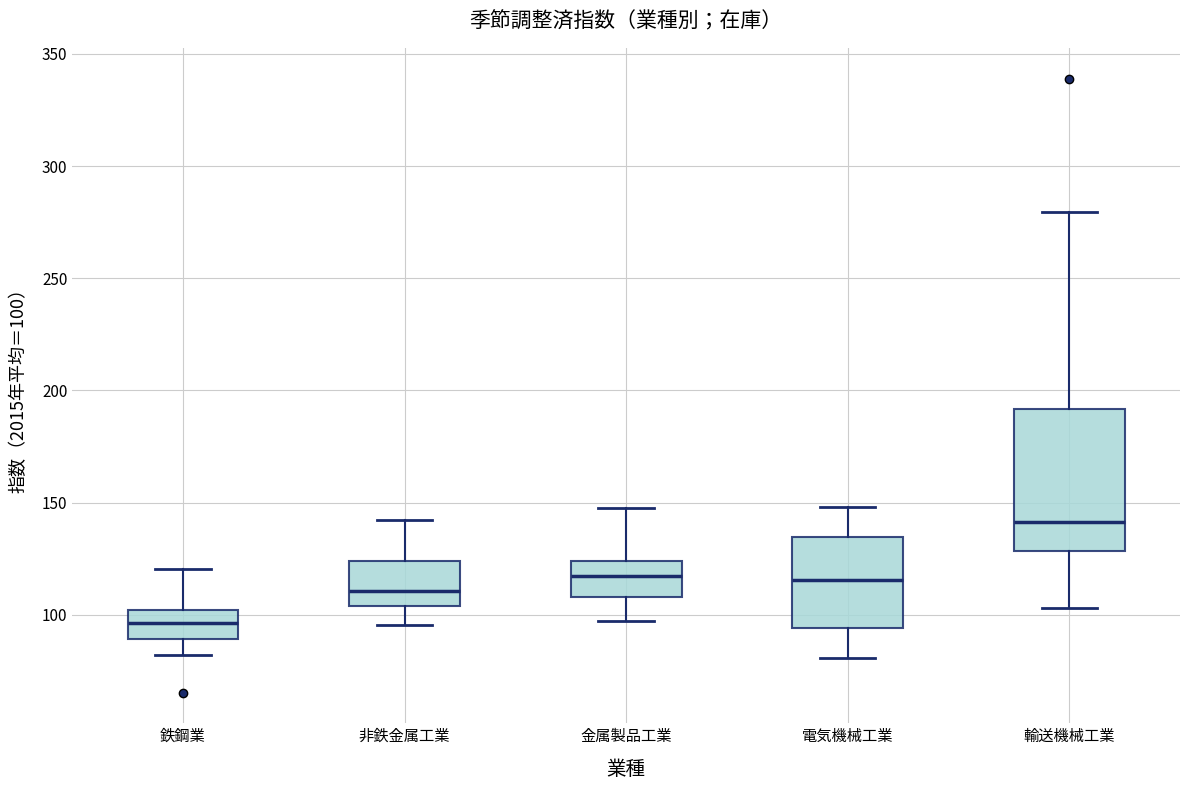

Which box has the lowest median line?

鉄鋼業